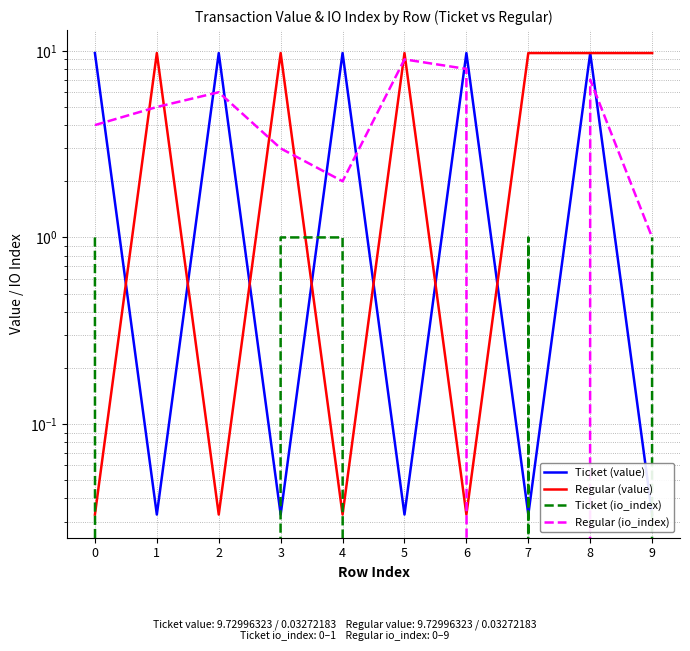

What is the sum of the Ticket (value) values at 3 and 7?

0.1